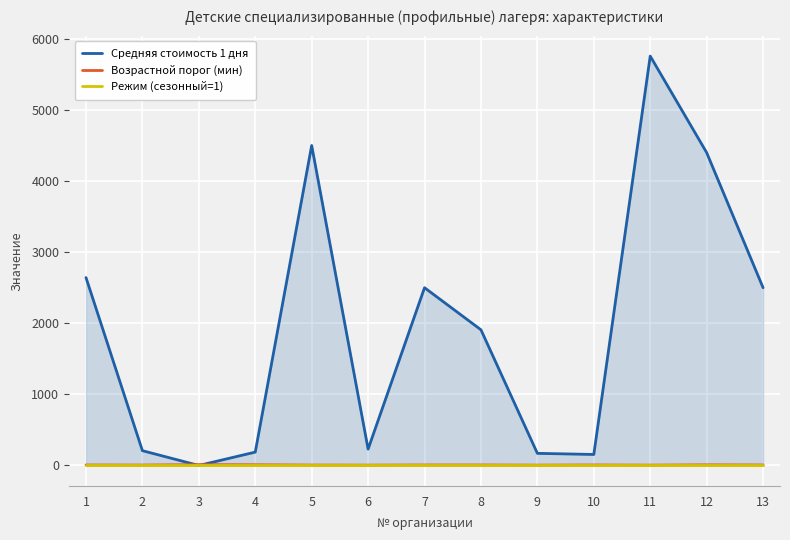

Which category has the highest value in the Режим (сезонный=1) series?

1